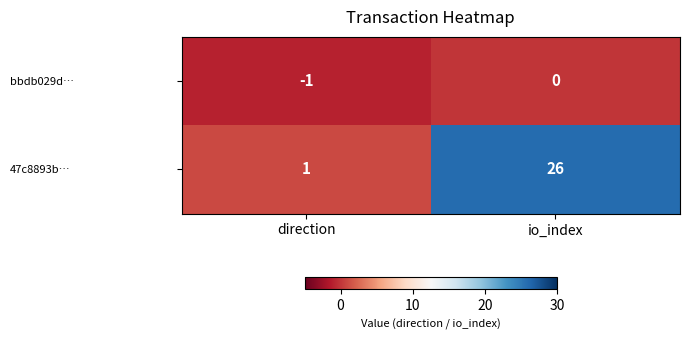

Which series has the largest total across all categories?

47c8893b…